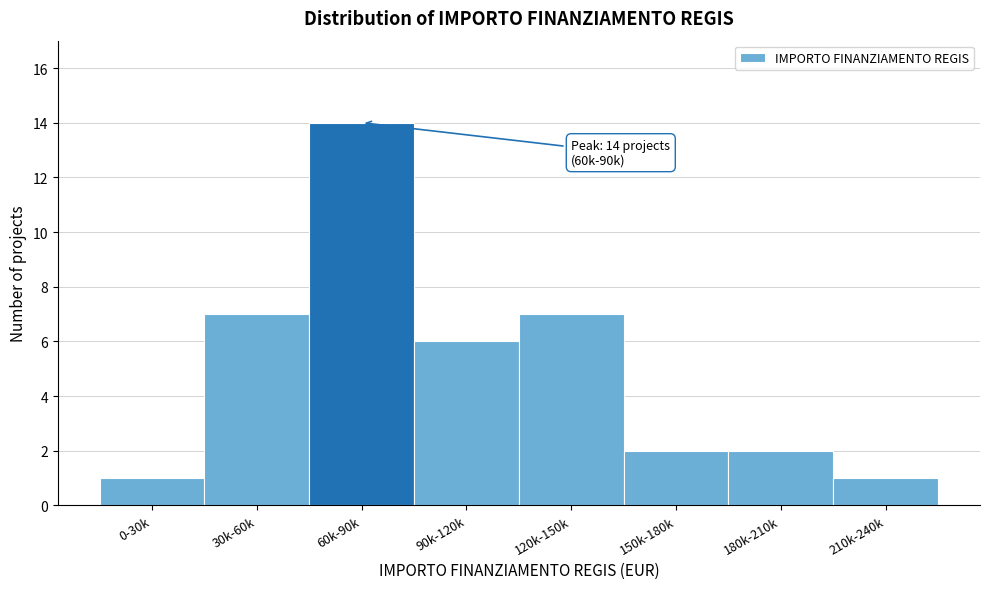

Reading left to right, list all the values displayed in this chart.

0-30k=1	30k-60k=7	60k-90k=14	90k-120k=6	120k-150k=7	150k-180k=2	180k-210k=2	210k-240k=1